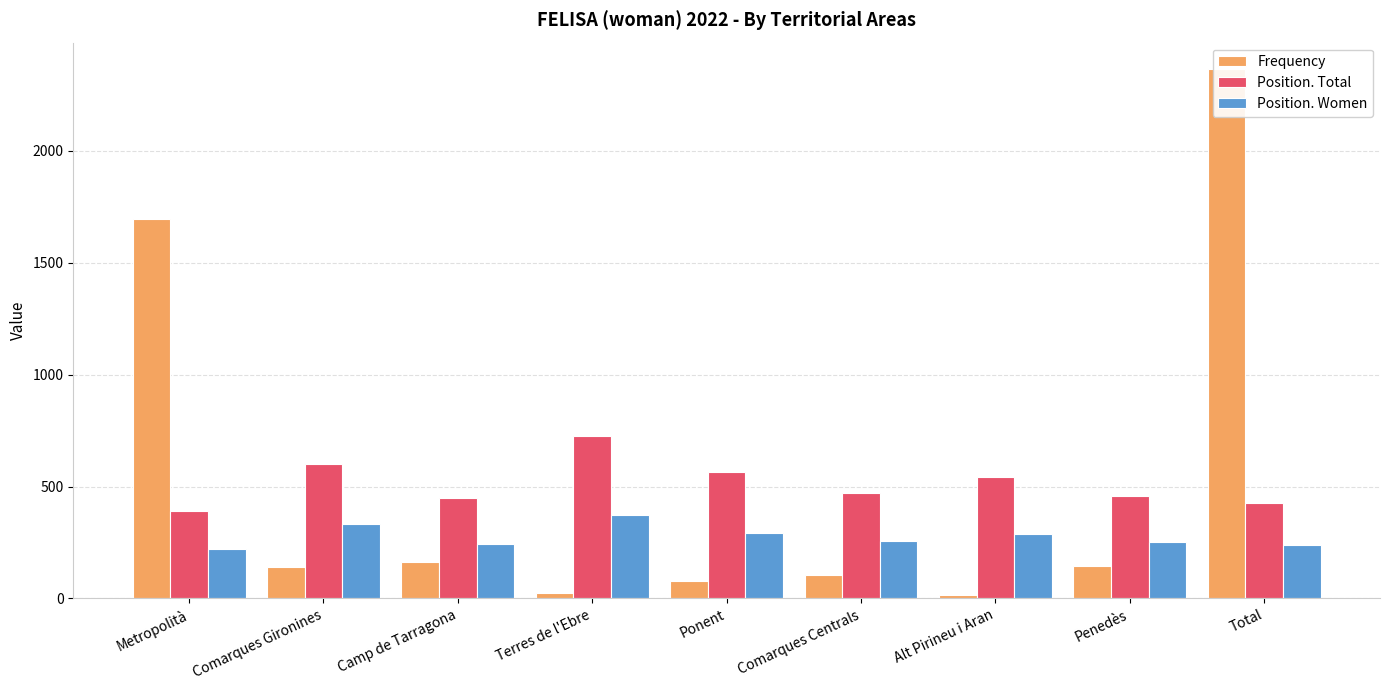

List the labels in order of Position. Total value, smallest first.

Metropolità, Total, Camp de Tarragona, Penedès, Comarques Centrals, Alt Pirineu i Aran, Ponent, Comarques Gironines, Terres de l'Ebre